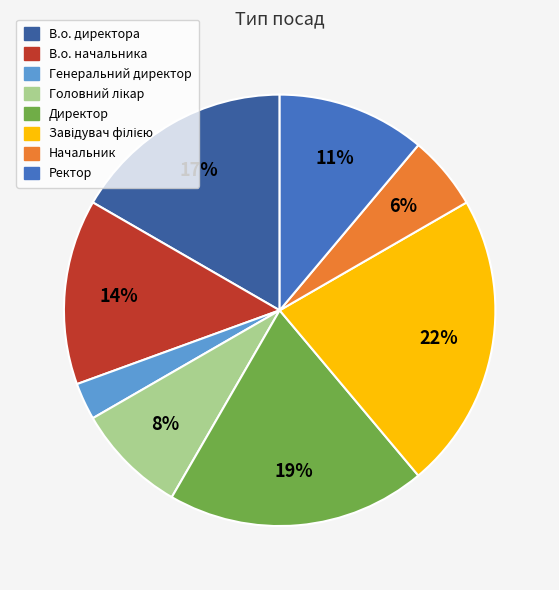

Is it true that В.о. директора is 9% of the pie?

False